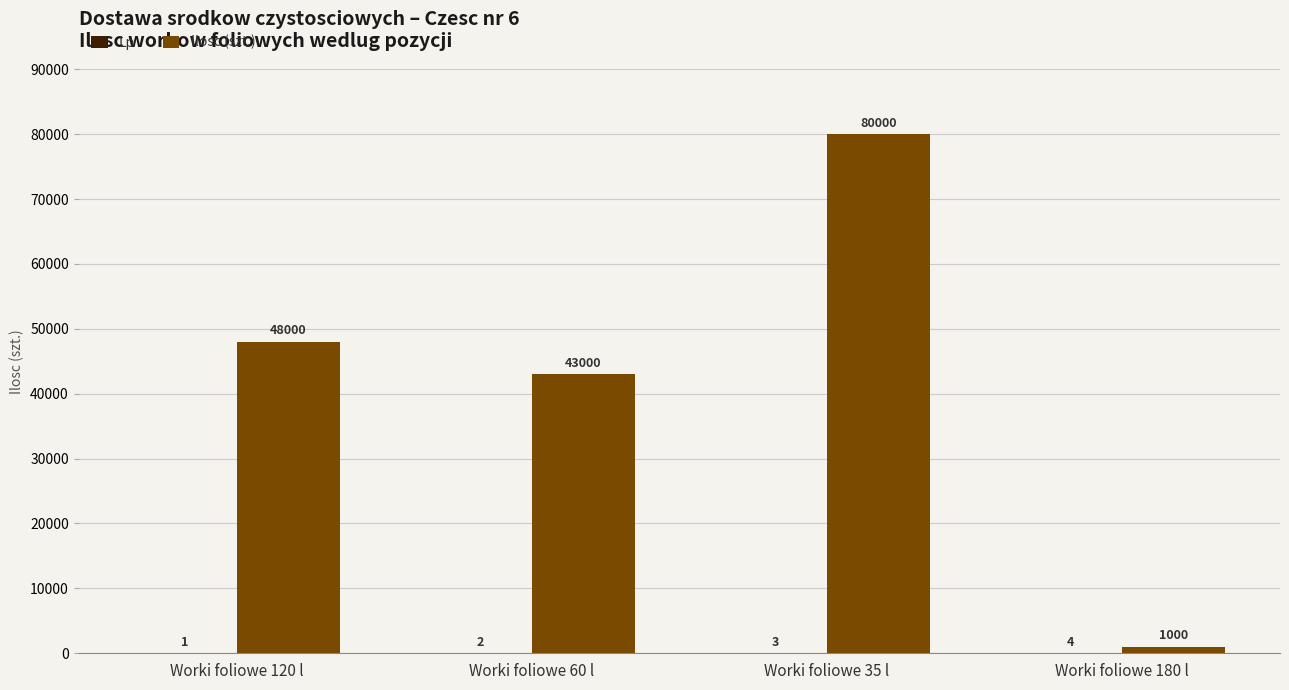

Count the number of data series in this chart.

2